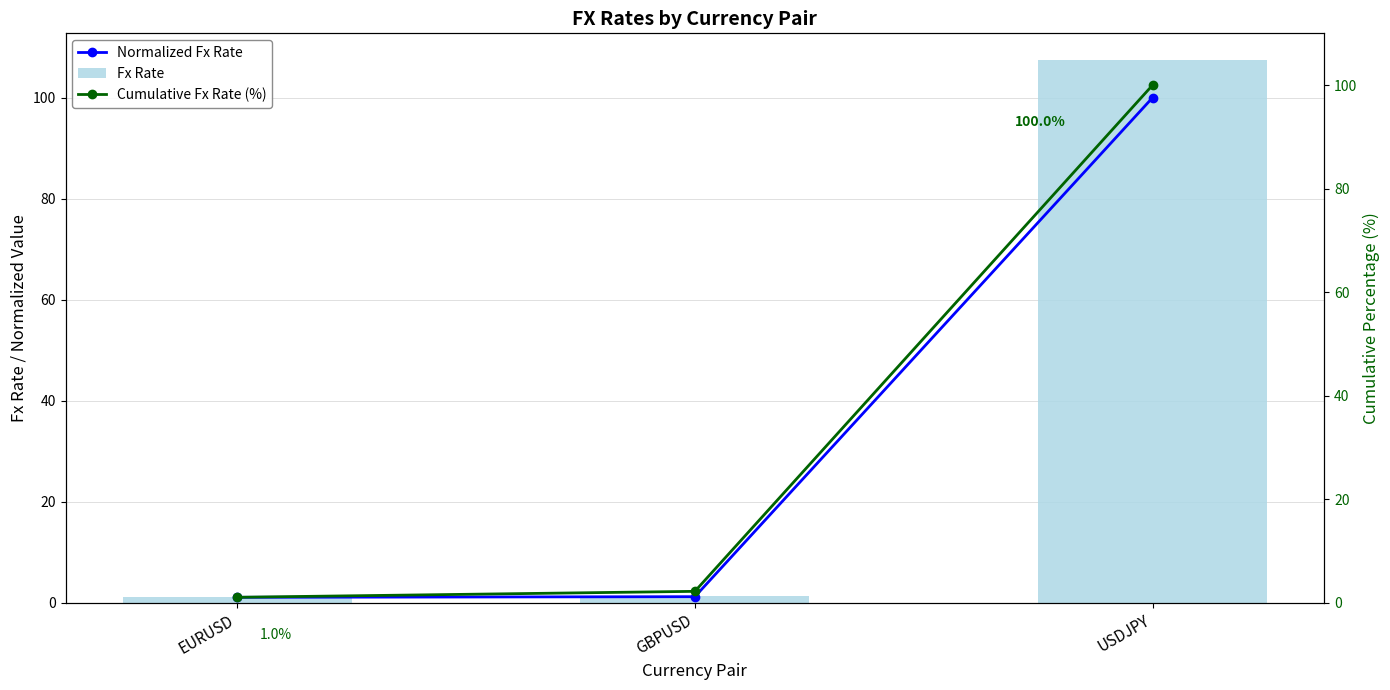

Reading left to right, what are all the values shown in this chart?

Normalized Fx Rate: 1.1	1.2	100.0
Fx Rate: 1.1	1.3	107.4
Cumulative Fx Rate (%): 1.0	2.2	100.0